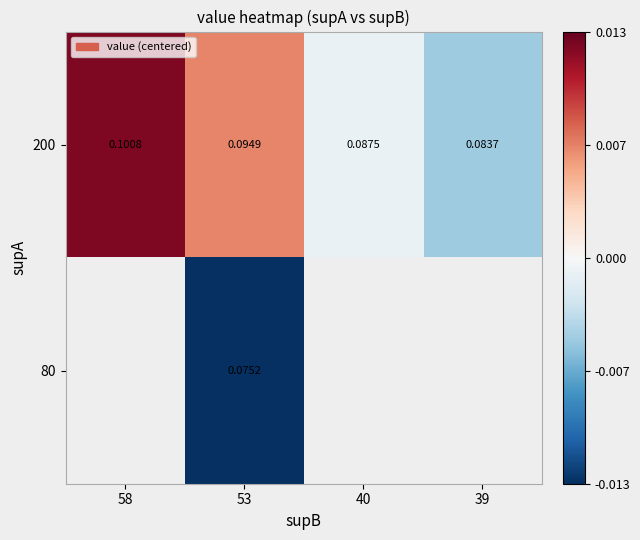

Count the number of data series in this chart.

2